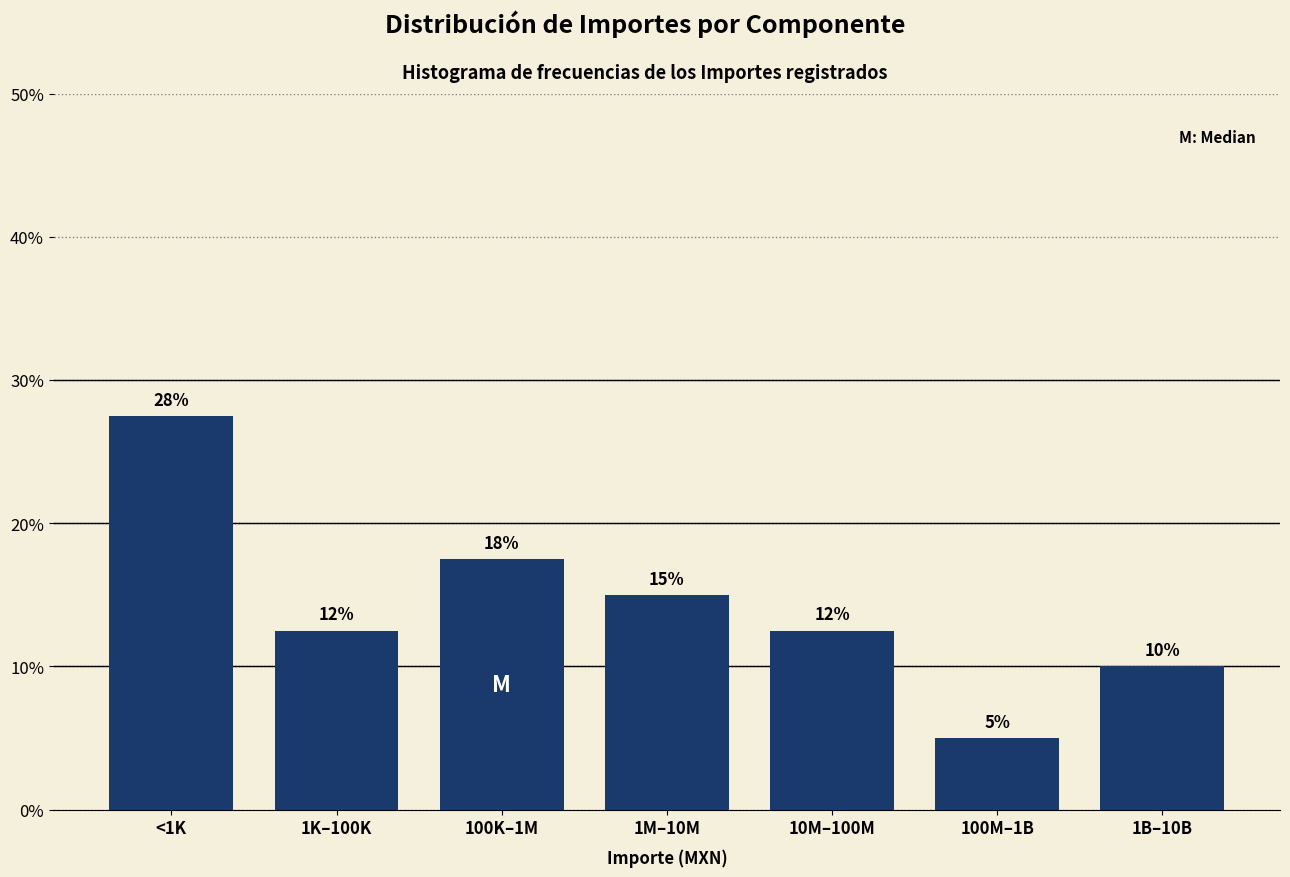

Does the chart contain any negative values?

No